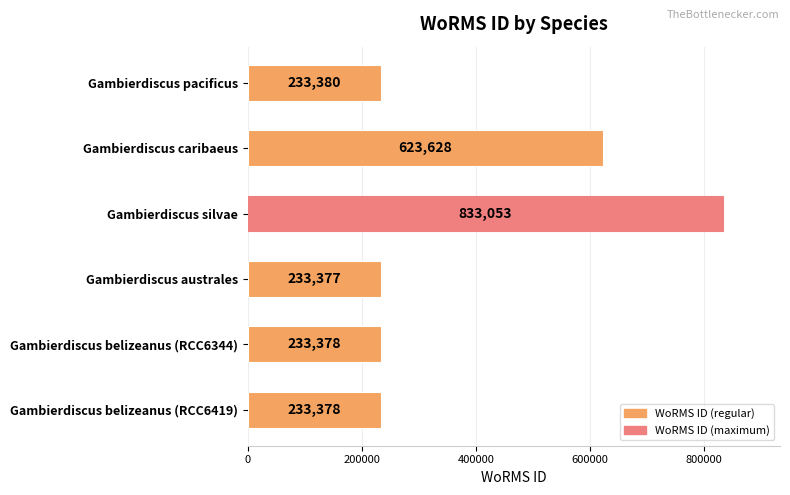

What is the minimum value shown in the chart?

233377